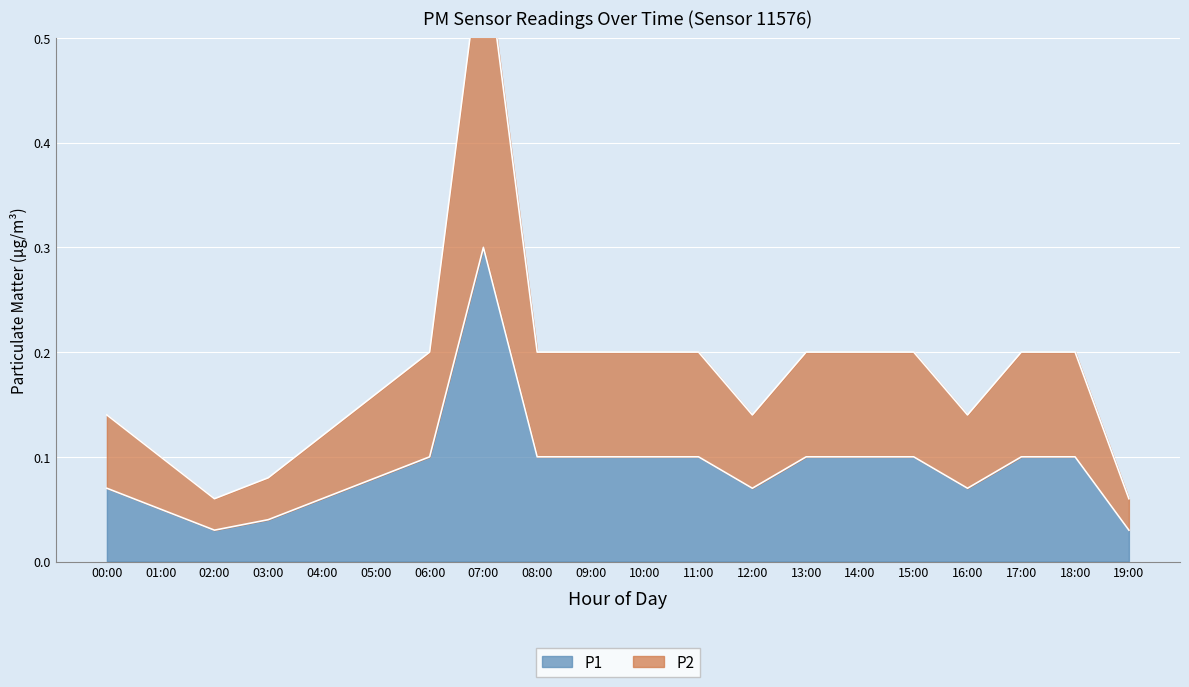

Which label corresponds to the largest value in the chart?

07:00